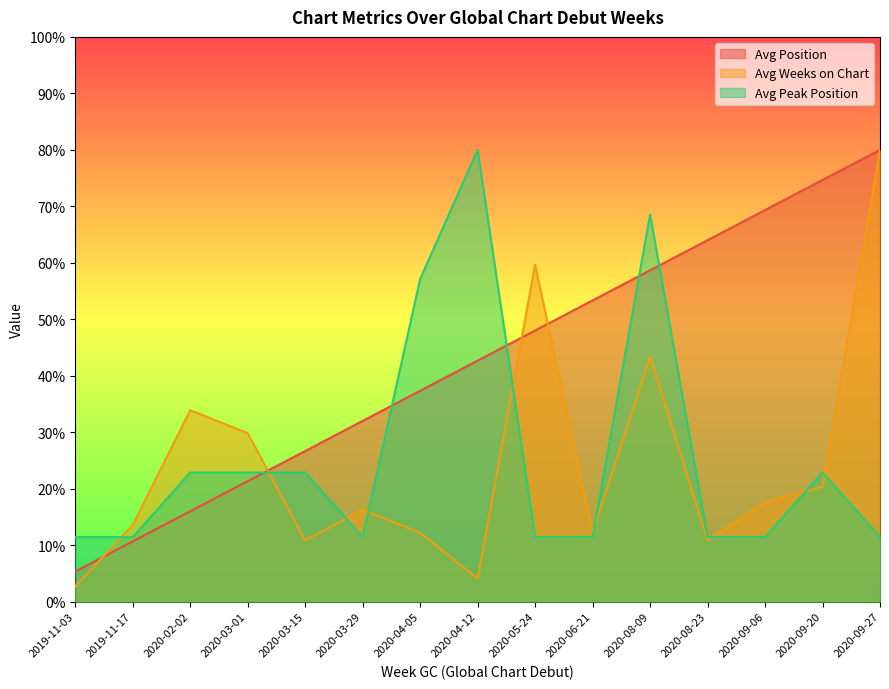

Which series has the widest spread of values?

Avg Weeks on Chart